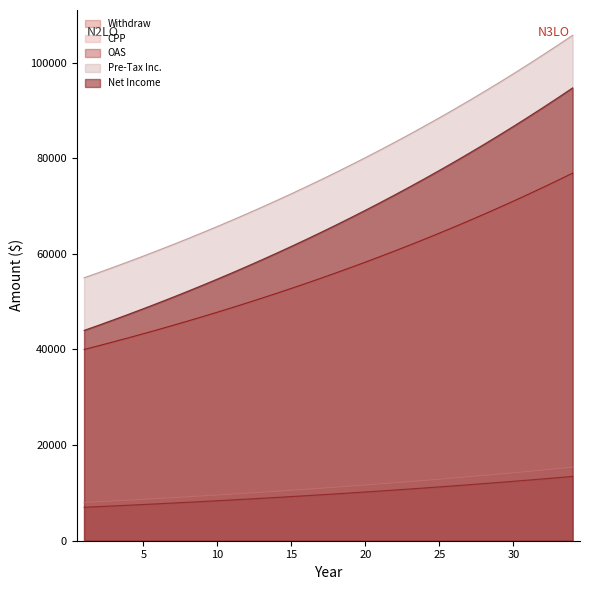

What is the difference between the second highest and second lowest values in the CPP series?

6916.3